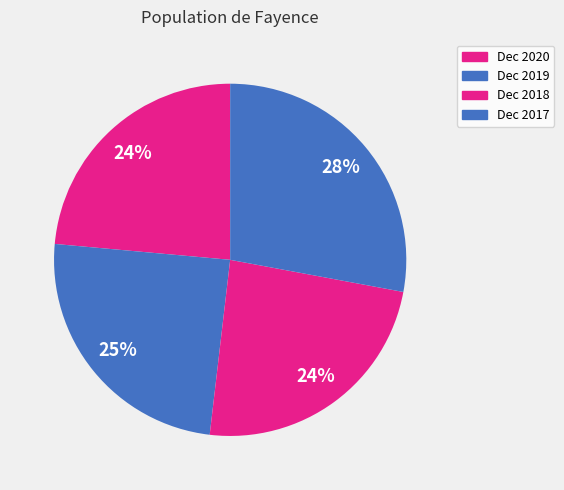

Count the number of slices in the pie.

4